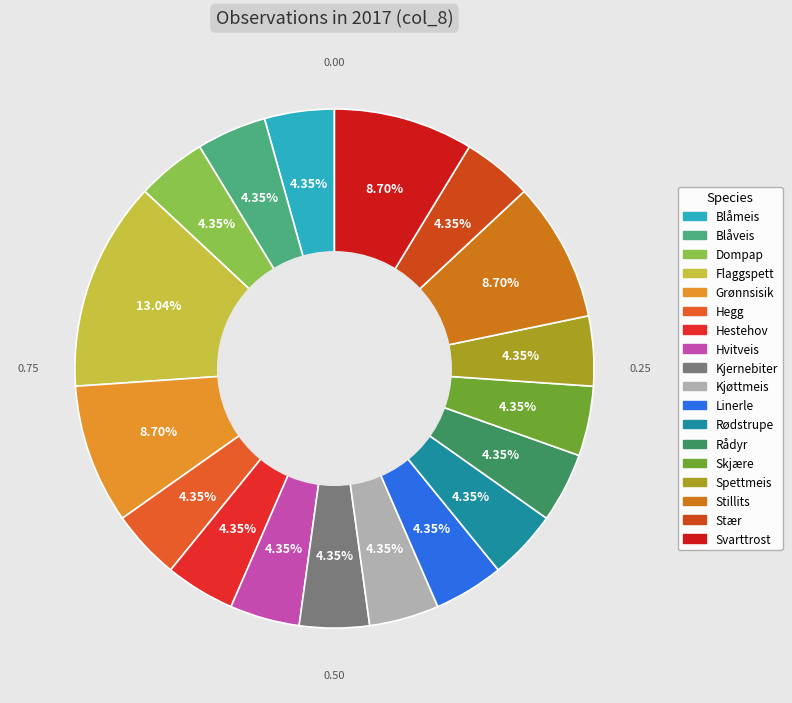

Which has a higher value, Hvitveis or Grønnsisik?

Grønnsisik